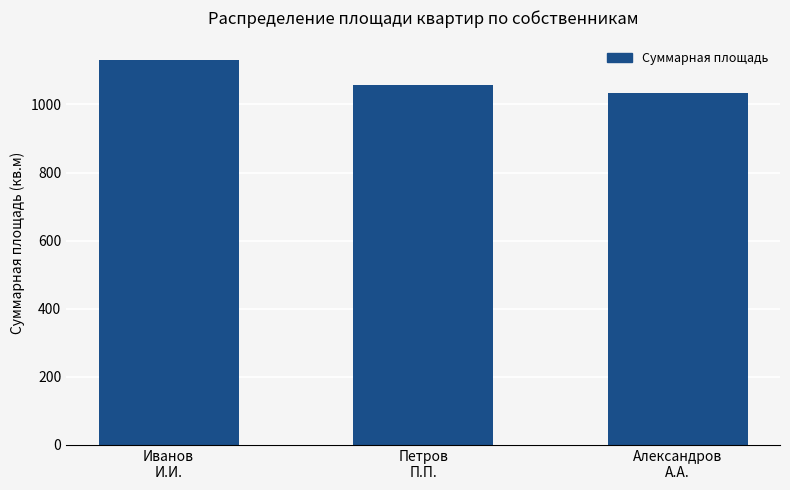

Is it true that the value at Петров
П.П. is 622.9?

False